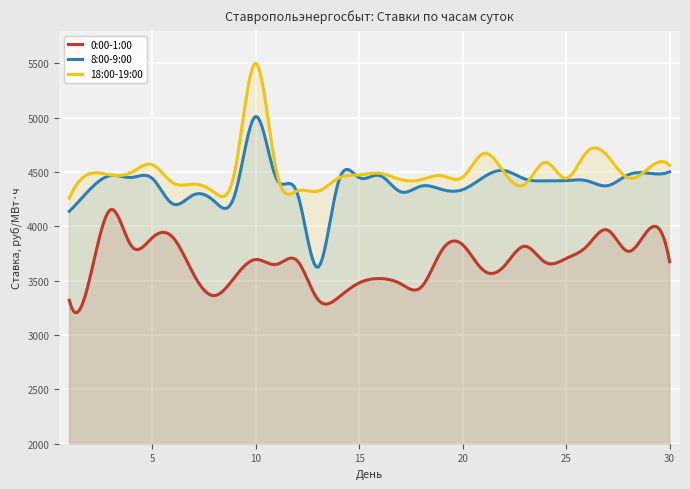

True or false: 18:00-19:00 has more than 1 interior local peaks.

True